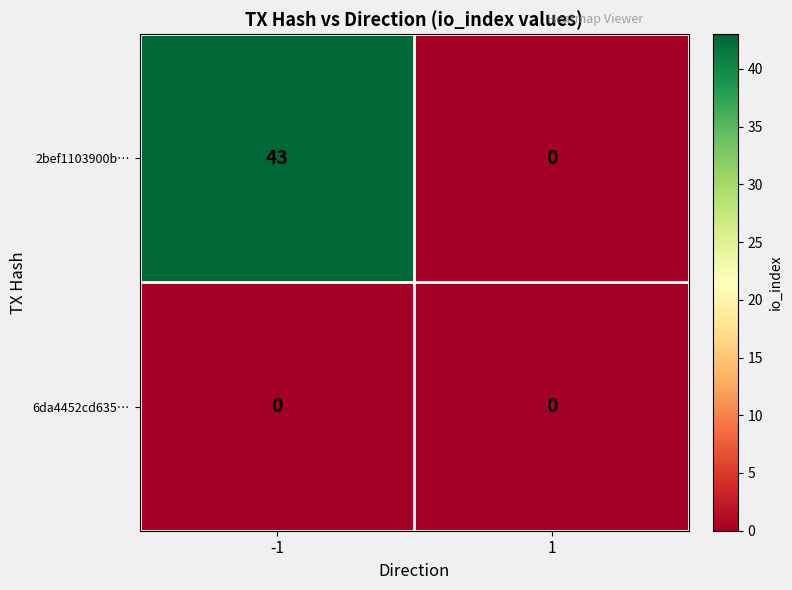

Reading left to right, transcribe all the data shown in this chart.

2bef1103900b…: 43	0
6da4452cd635…: 0	0